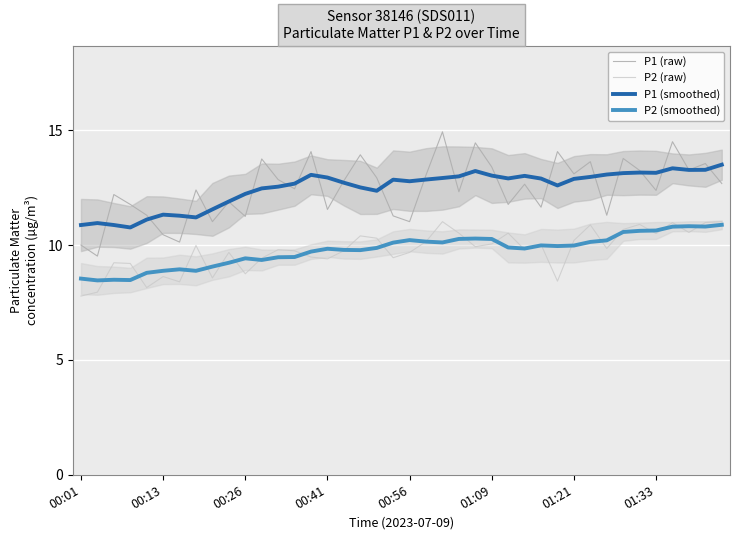

Reading left to right, extract all data points from this chart.

P1 (raw): 10.0	9.5	12.2	11.8	11.3	10.4	10.1	12.4	11.0	11.9	11.2	13.8	12.8	12.4	14.1	11.6	12.8	13.9	12.9	11.3	11.0	13.1	14.9	12.3	14.4	13.4	11.8	12.7	11.7	14.1	13.1	13.6	11.3	13.8	13.2	12.4	14.5	13.3	13.6	12.7
P2 (raw): 7.8	8.0	9.2	9.2	8.2	8.6	8.4	10.0	8.6	9.7	8.8	9.4	9.8	9.8	9.5	9.4	9.8	10.4	10.3	9.4	9.7	10.2	11.0	10.5	9.9	10.1	10.5	9.8	10.0	8.4	10.2	10.9	9.8	10.7	10.9	10.5	11.0	10.6	11.0	11.0
P1 (smoothed): 10.9	11.0	10.9	10.8	11.1	11.3	11.3	11.2	11.6	11.9	12.2	12.5	12.5	12.7	13.1	12.9	12.7	12.5	12.4	12.8	12.8	12.9	12.9	13.0	13.2	13.0	12.9	13.0	12.9	12.6	12.9	13.0	13.1	13.1	13.2	13.1	13.3	13.3	13.3	13.5
P2 (smoothed): 8.5	8.5	8.5	8.5	8.8	8.9	8.9	8.9	9.1	9.2	9.4	9.4	9.5	9.5	9.7	9.8	9.8	9.8	9.9	10.1	10.2	10.1	10.1	10.3	10.3	10.3	9.9	9.8	10.0	10.0	10.0	10.1	10.2	10.6	10.6	10.6	10.8	10.8	10.8	10.9